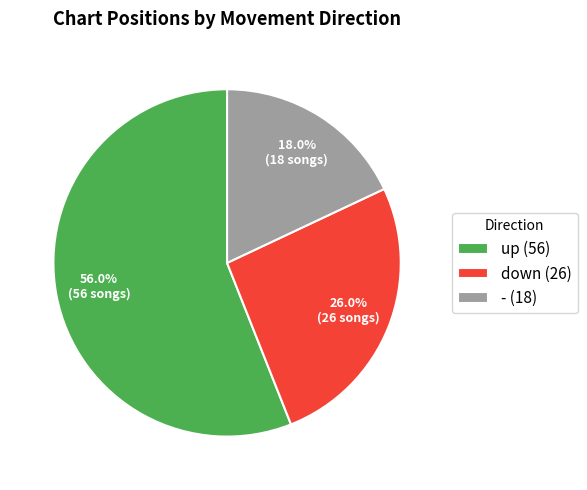

Which category has the biggest portion of the pie?

up